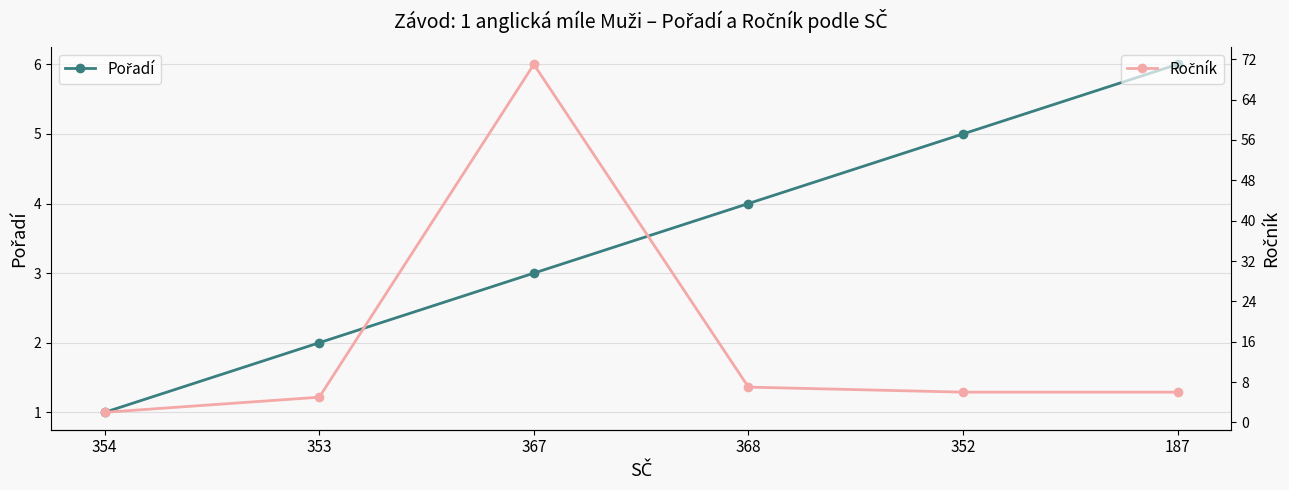

What is the spread (max minus min) of values at 354?

1